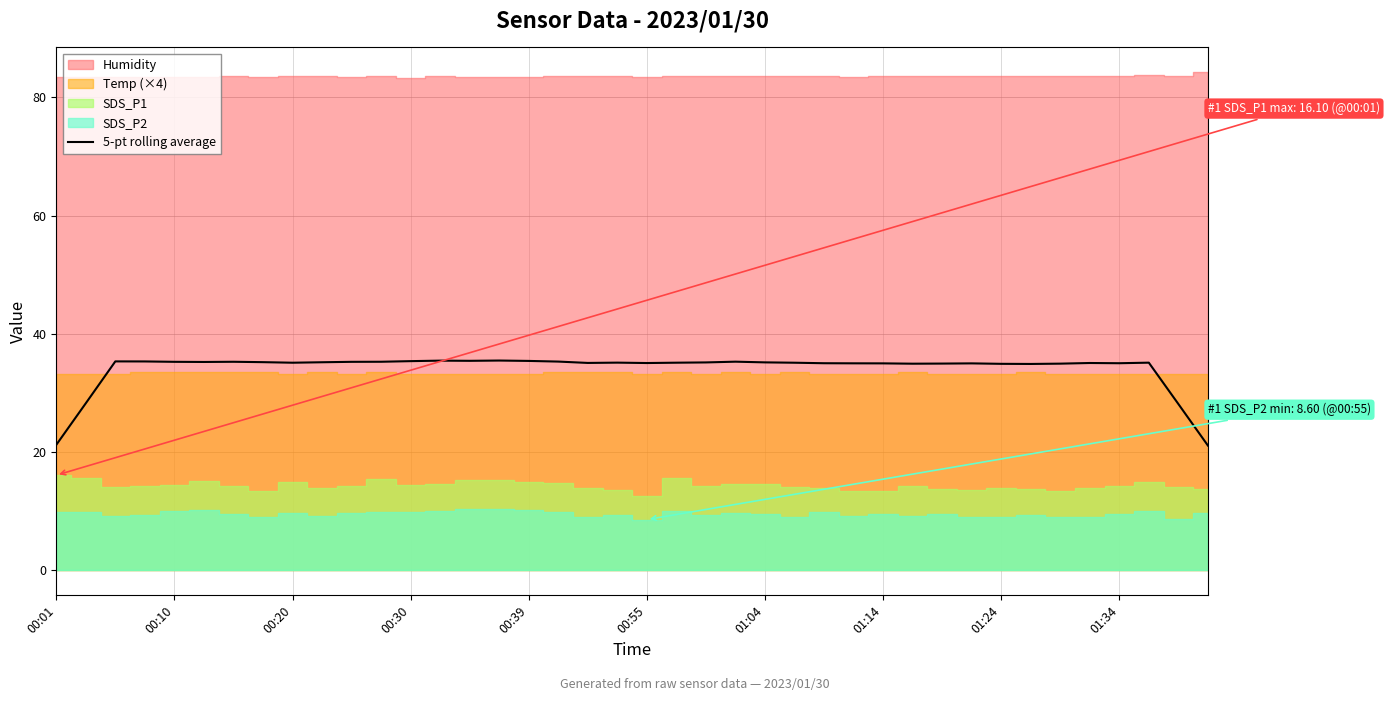

What is the sum of all values?

1364.9